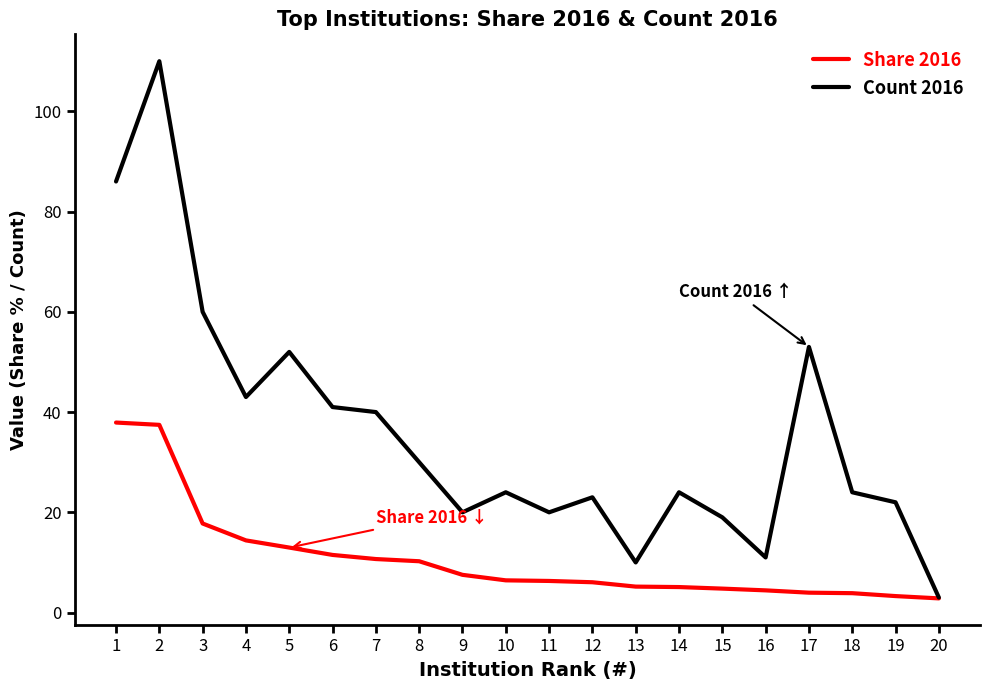

Where does the Share 2016 series first go above 6?

1